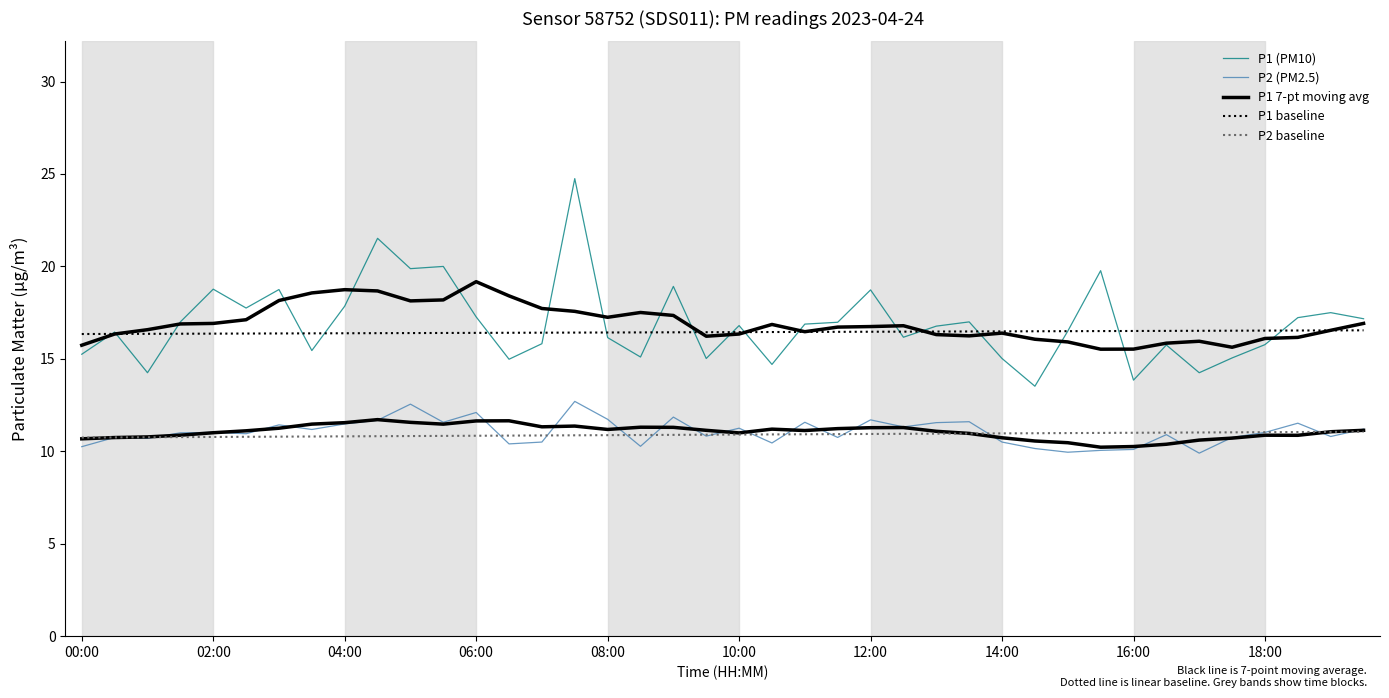

What is the difference between the second highest and second lowest values in the P2 baseline series?

0.3